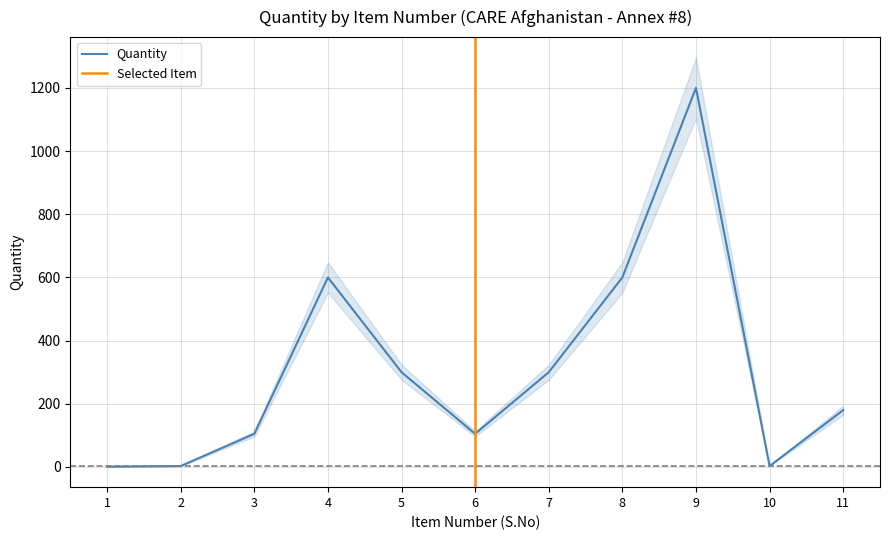

Rank the categories by value from highest to lowest.

9, 4, 8, 5, 7, 11, 3, 6, 2, 10, 1